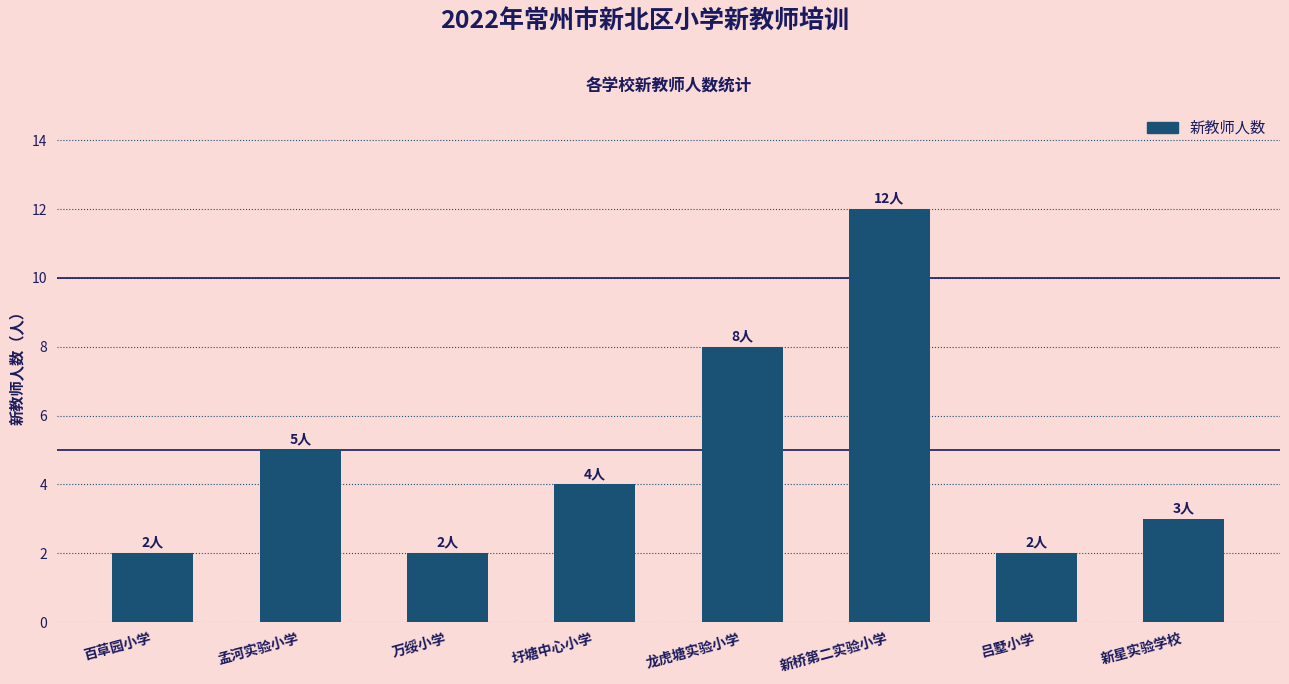

What is the maximum value shown in the chart?

12